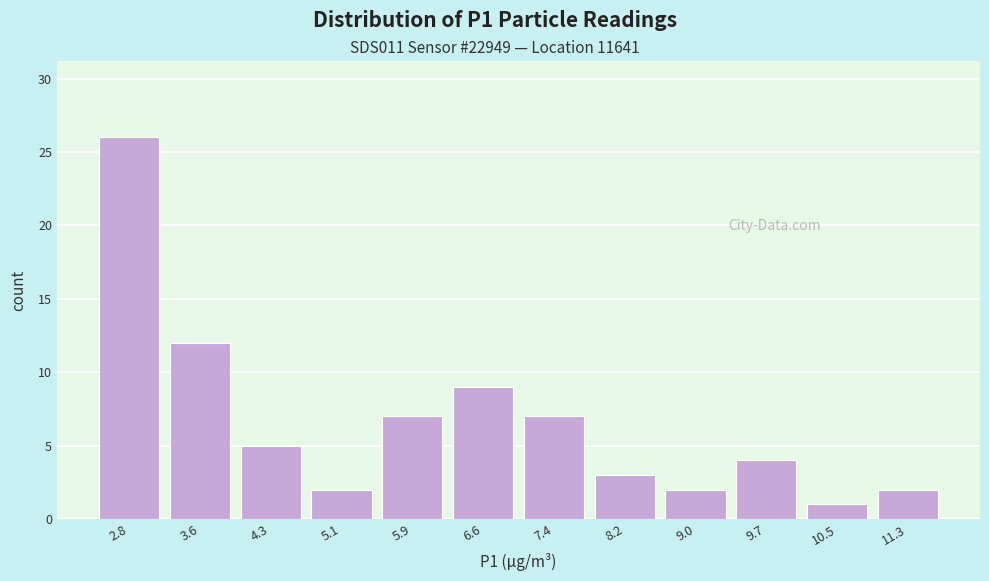

Reading left to right, extract all data points from this chart.

2.8=26	3.6=12	4.3=5	5.1=2	5.9=7	6.6=9	7.4=7	8.2=3	9.0=2	9.7=4	10.5=1	11.3=2